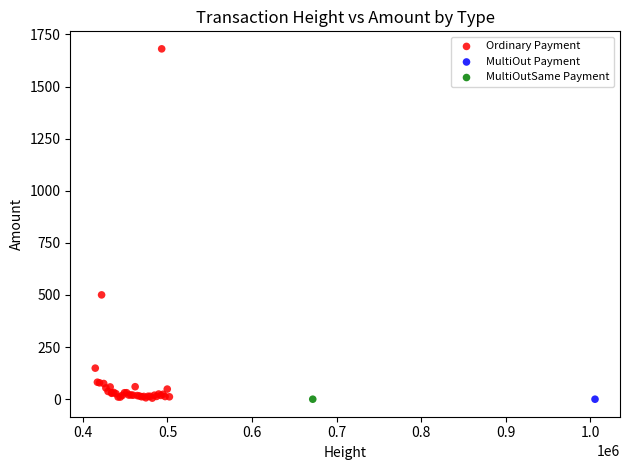

What are all the series names shown in the legend?

Ordinary Payment, MultiOut Payment, MultiOutSame Payment